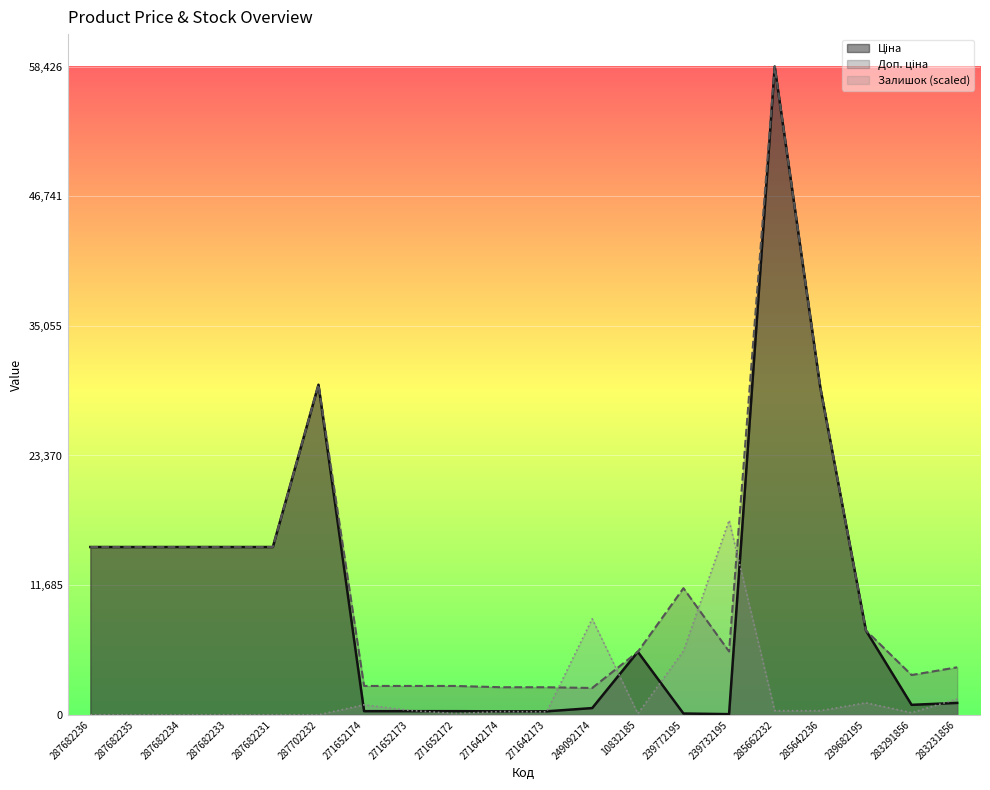

True or false: Залишок and Доп. ціна intersect in this chart.

True